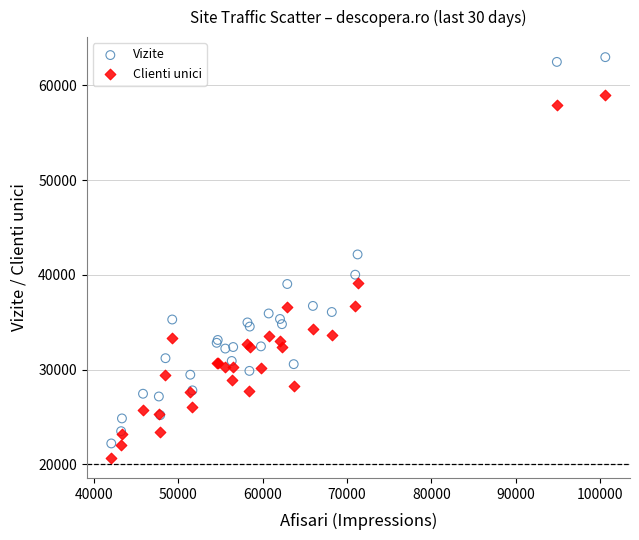

Which series contains the lowest Y value?

Clienti unici